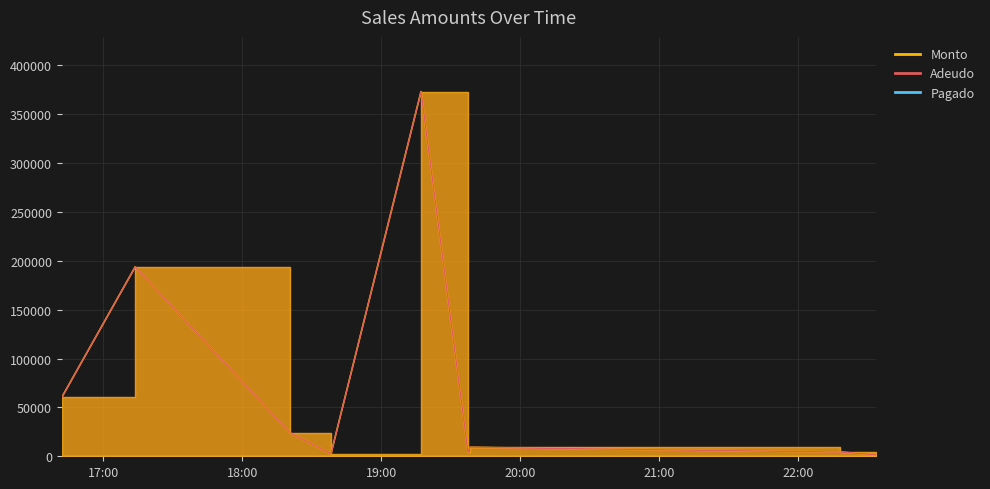

What is the difference between the Monto values at 2022-05-20 19:38:18 and 2022-05-20 16:41:58?

51080